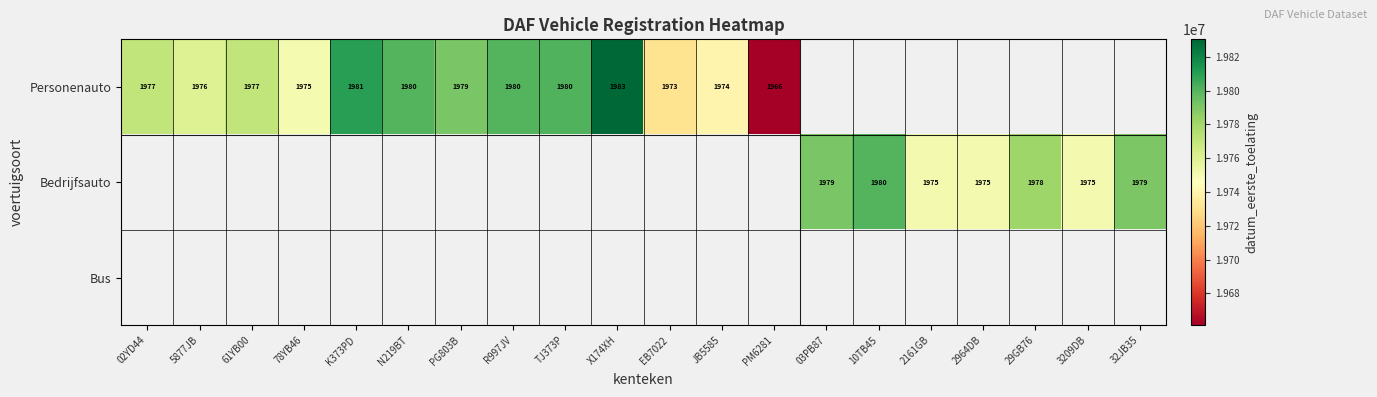

Is it true that Personenauto equals 3212 at R997JV?

False